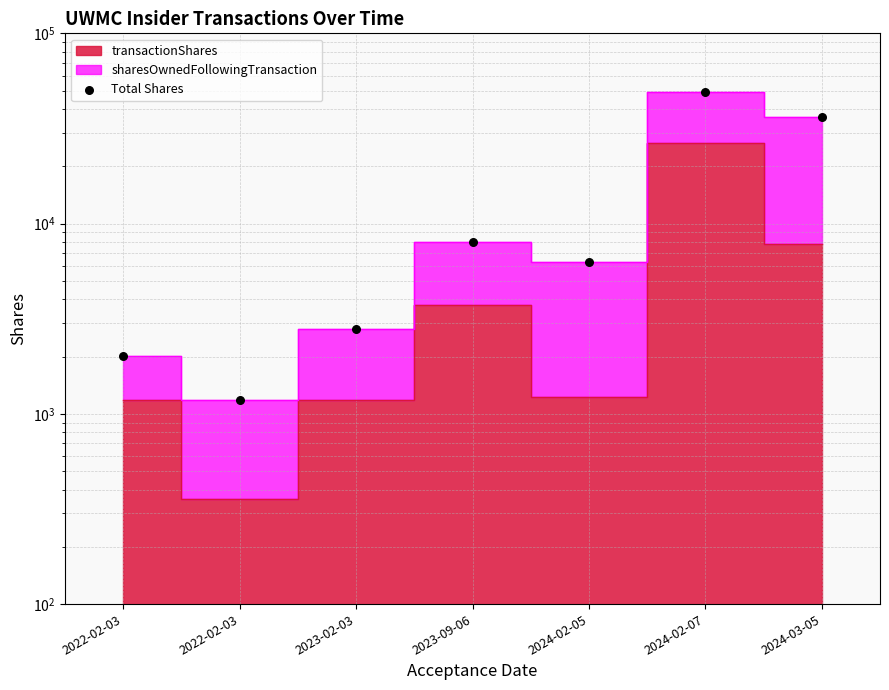

What is the change in value from 2022-02-03 to 2023-02-03?

+1612